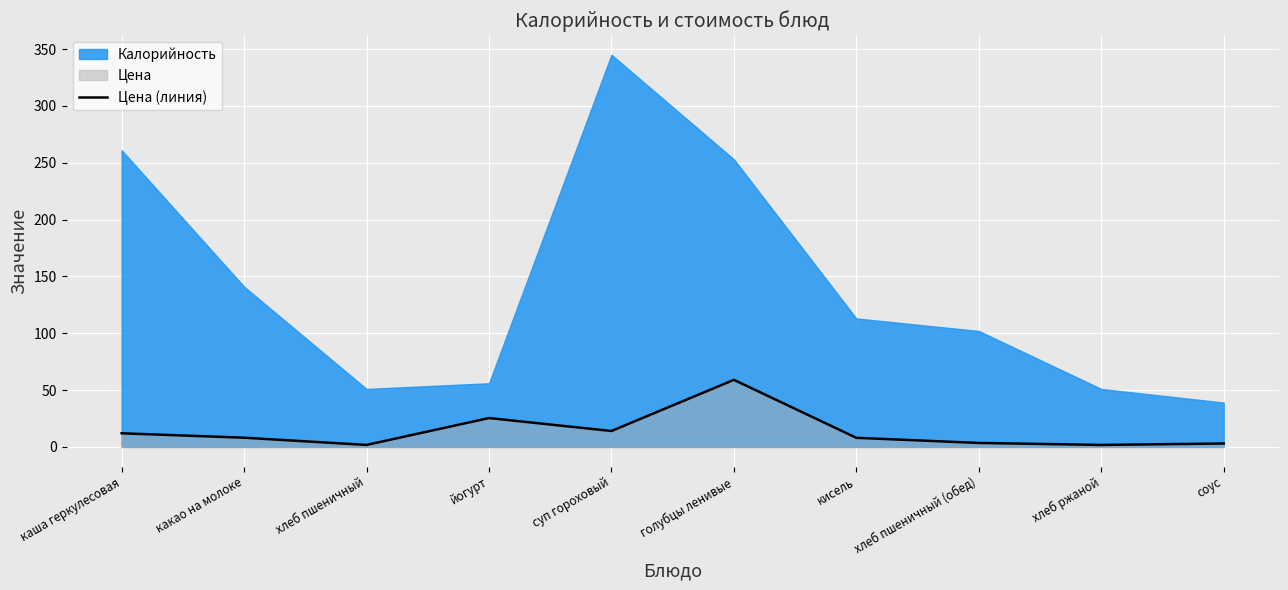

What is the value of the 5th point from the left?

14.0